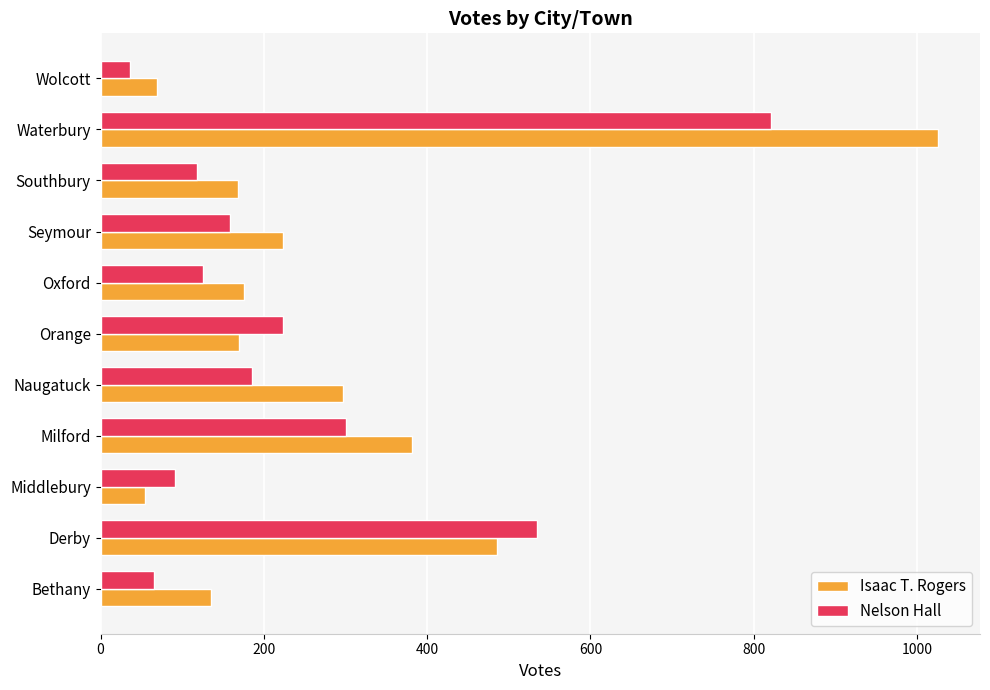

What is the lowest value of the Nelson Hall series?

36